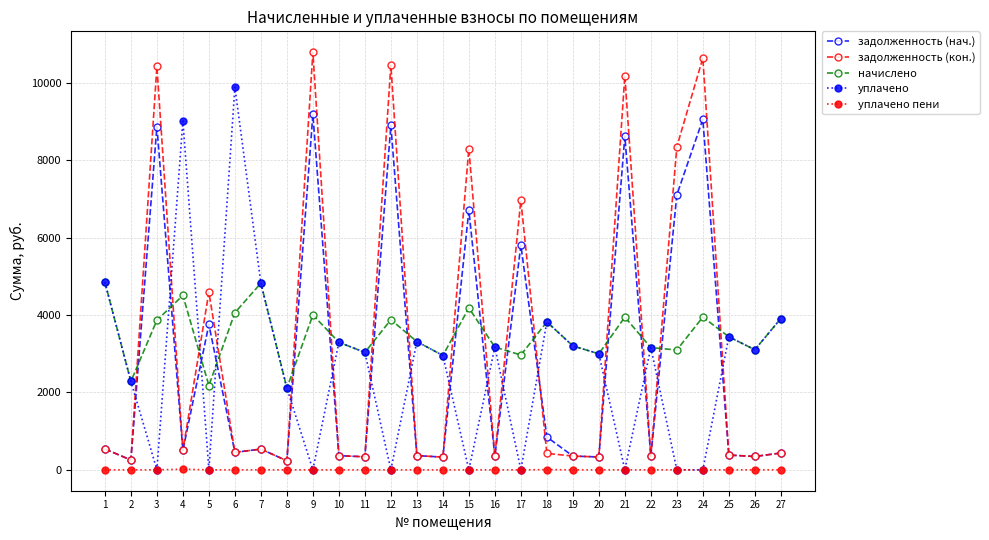

What is the greatest value displayed?

10797.4